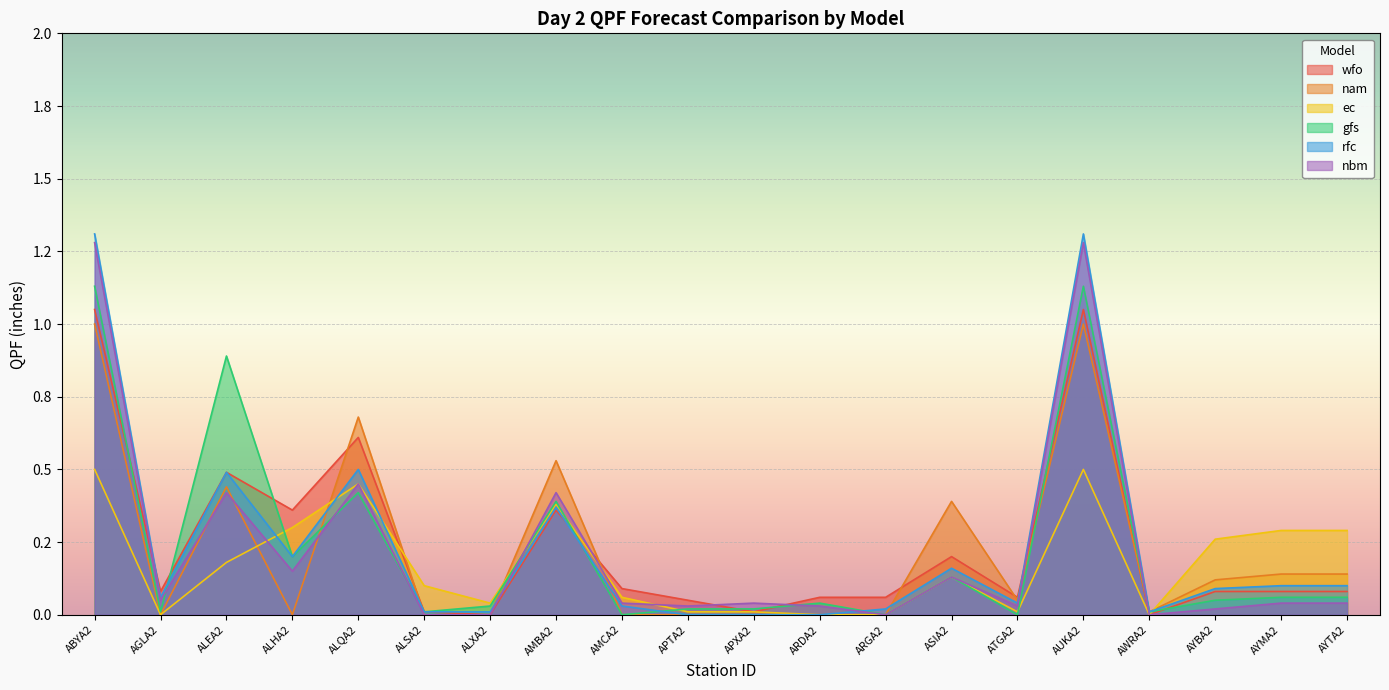

At which label is gfs closest to 0?

AMCA2